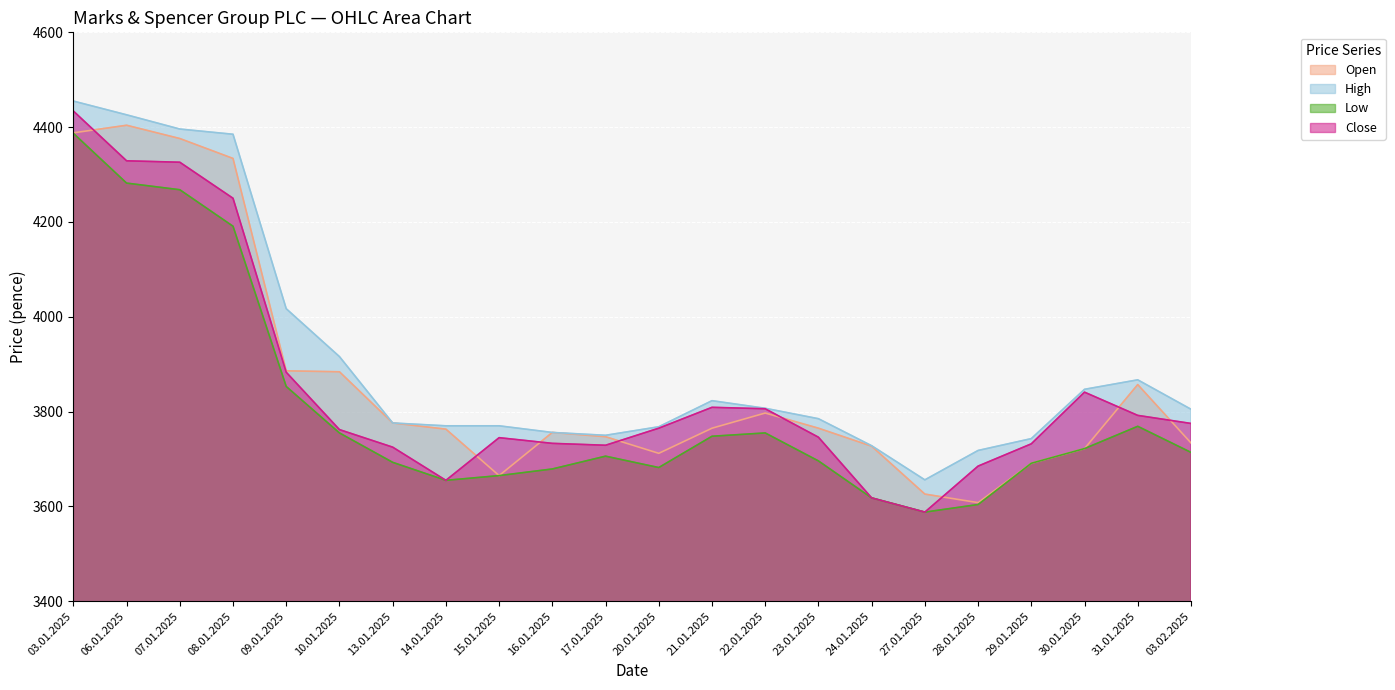

Read the Open value at 08.01.2025, to the nearest 100.

4300